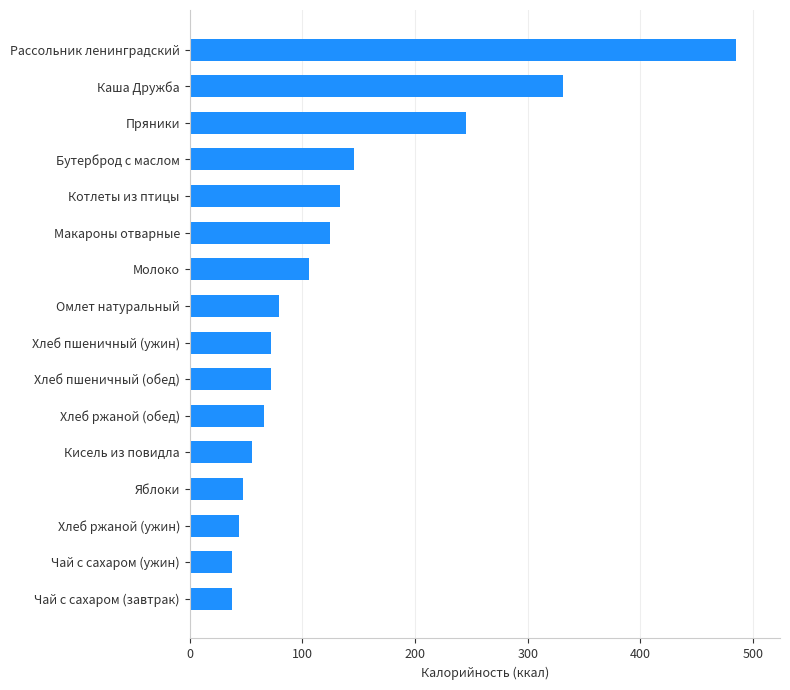

What is the minimum value shown in the chart?

38.0